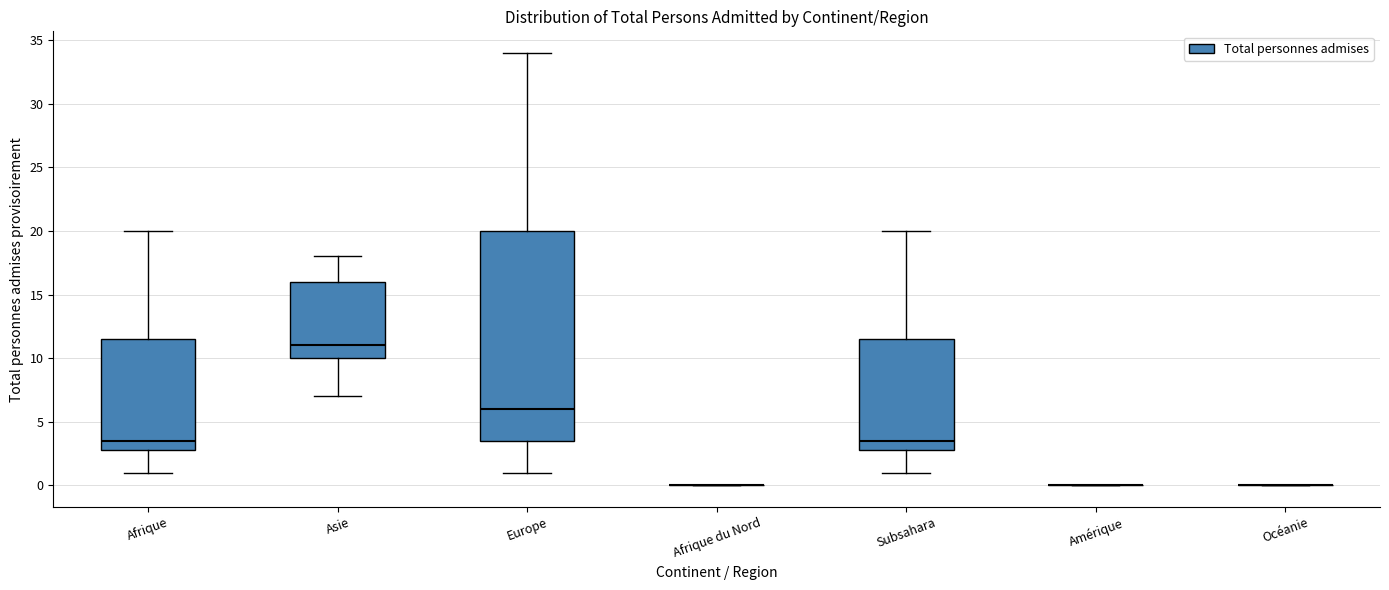

Reading left to right, read every box against the y-axis: the position of its median line, the range the box covers, and the ends of its whiskers. The values are not printed on the chart, so give them approximately, as read against the axis.

Afrique: median 3.5, box 3.0 to 11.5, whiskers 1.0 to 20.0
Asie: median 11.0, box 10.0 to 16.0, whiskers 7.0 to 18.0
Europe: median 6.0, box 3.5 to 20.0, whiskers 1.0 to 34.0
Afrique du Nord: box collapsed to a line at 0.0, whiskers 0.0 to 0.0
Subsahara: median 3.5, box 3.0 to 11.5, whiskers 1.0 to 20.0
Amérique: box collapsed to a line at 0.0, whiskers 0.0 to 0.0
Océanie: box collapsed to a line at 0.0, whiskers 0.0 to 0.0